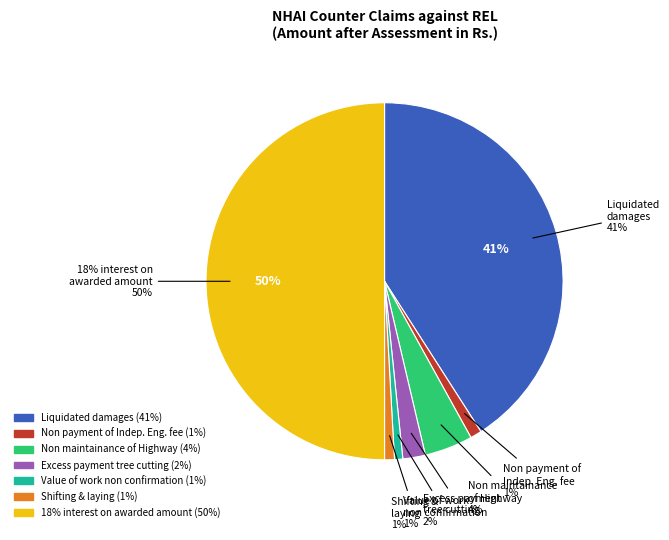

To the nearest percent, what portion does Non payment of Independent Engineer fee represent?

1%